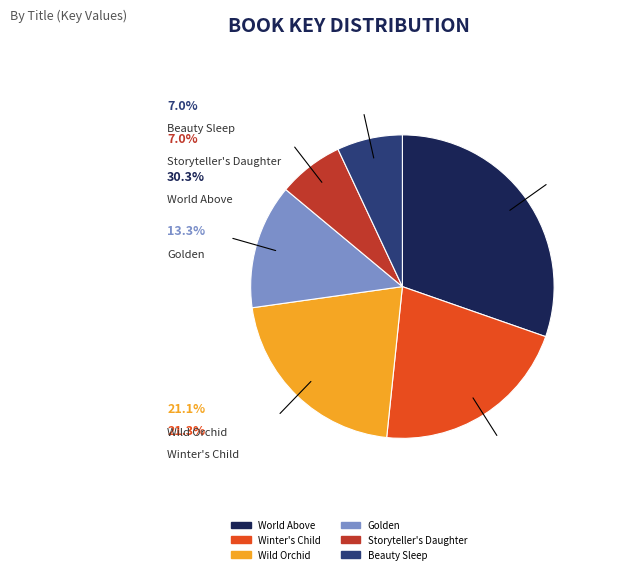

Approximately how many times larger is the value at Golden compared to Wild Orchid?

0.6